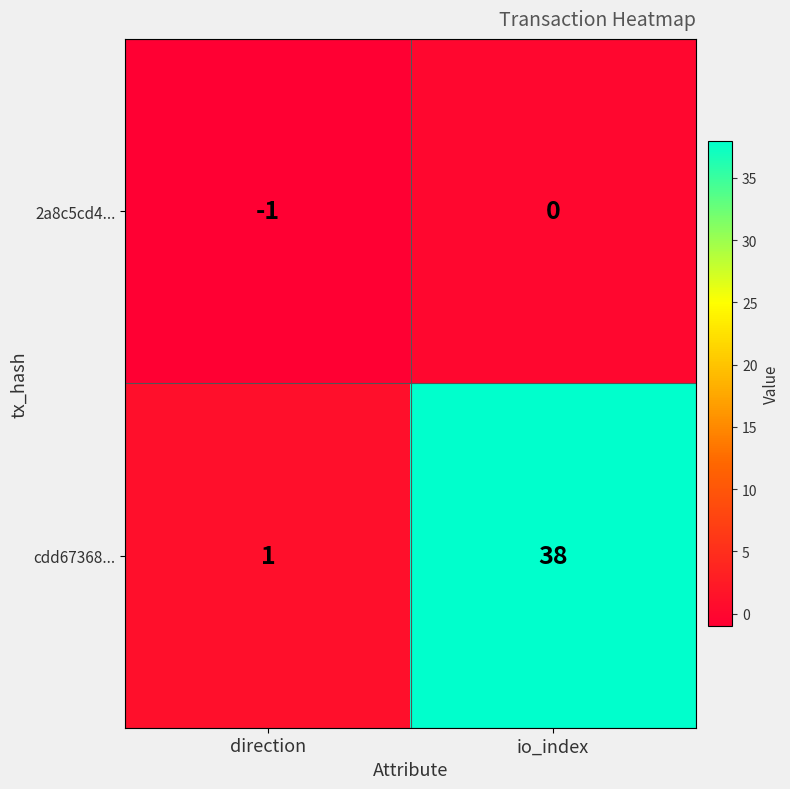

How many data points in 2a8c5cd4... are less than 0?

1